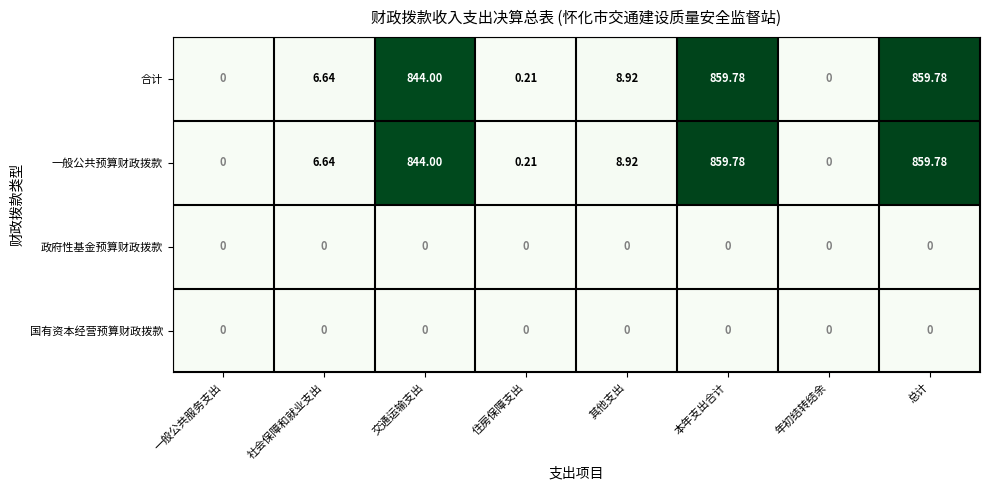

Where does the 合计 series first go above 8?

交通运输支出